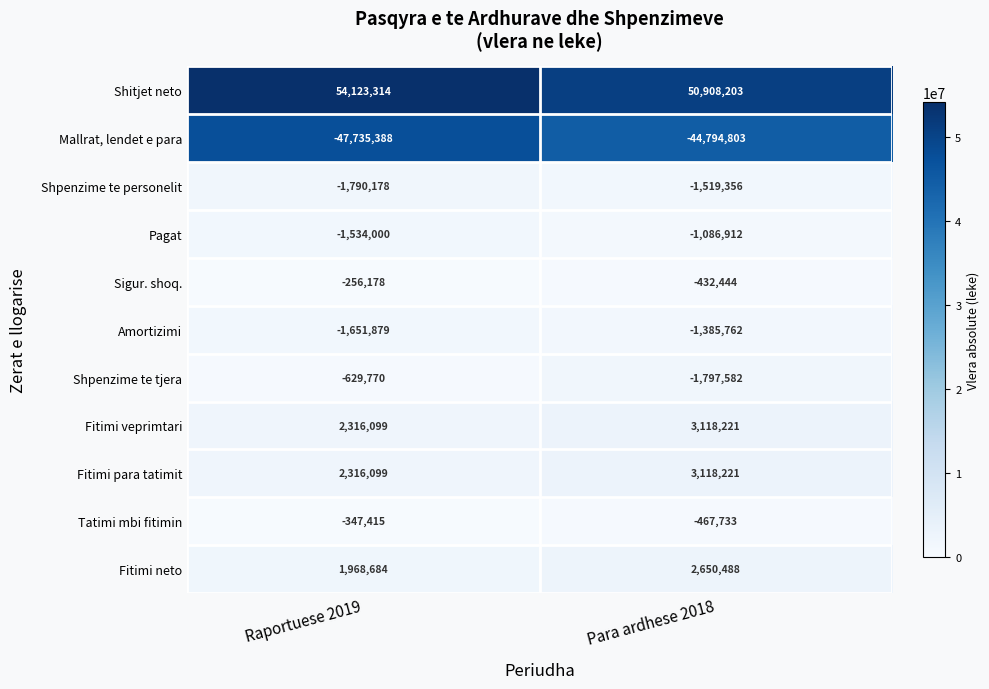

What is the maximum value for Shitjet neto?

54123314